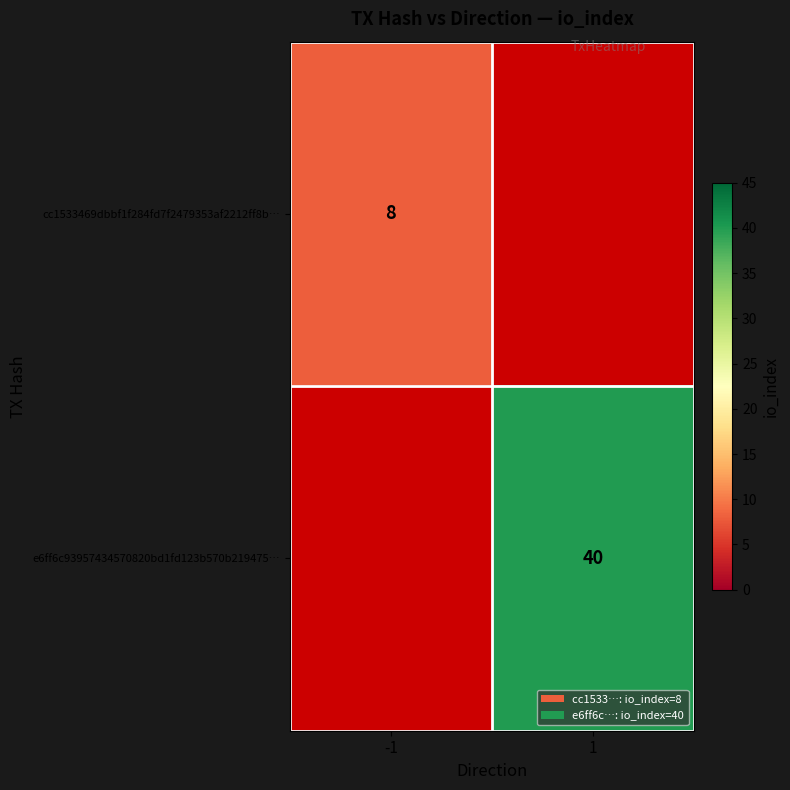

What is the greatest value displayed?

40